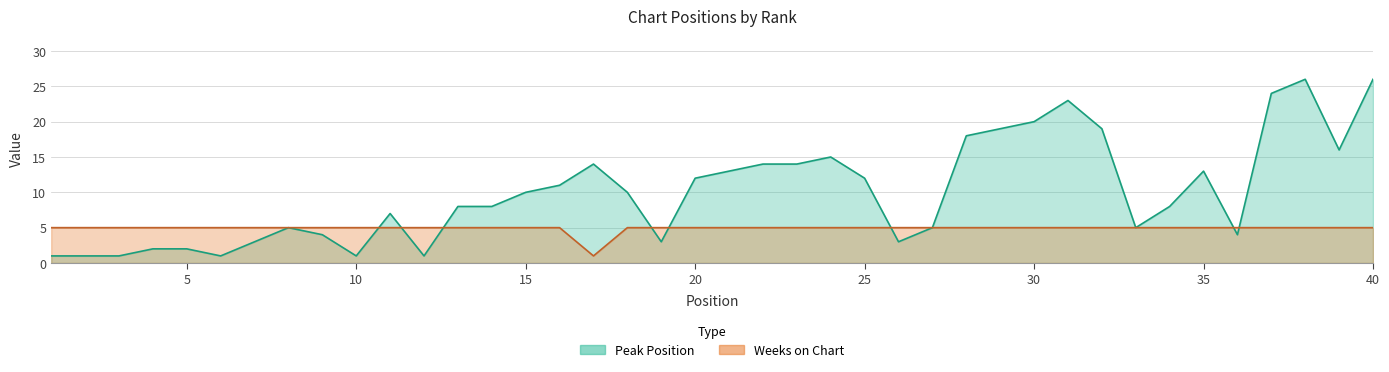

Rank the categories by Weeks on Chart value from lowest to highest.

17, 1, 2, 3, 4, 5, 6, 7, 8, 9, 10, 11, 12, 13, 14, 15, 16, 18, 19, 20, 21, 22, 23, 24, 25, 26, 27, 28, 29, 30, 31, 32, 33, 34, 35, 36, 37, 38, 39, 40